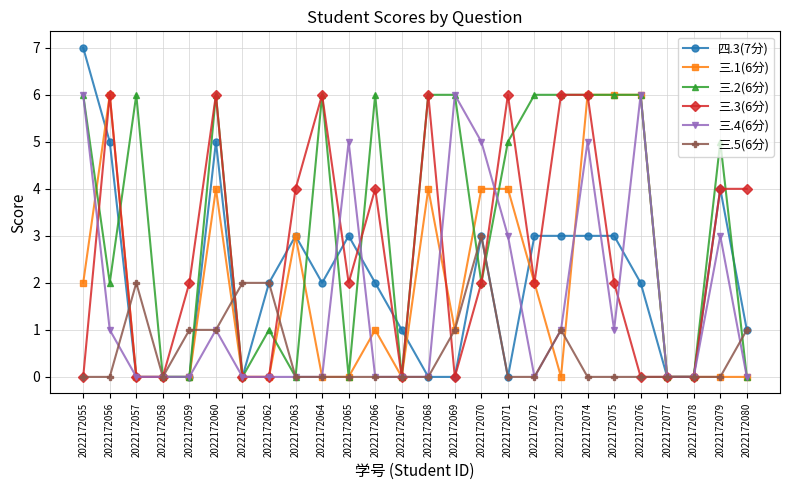

True or false: 三.2(6分) has a value of 0 at 2022172067.

True